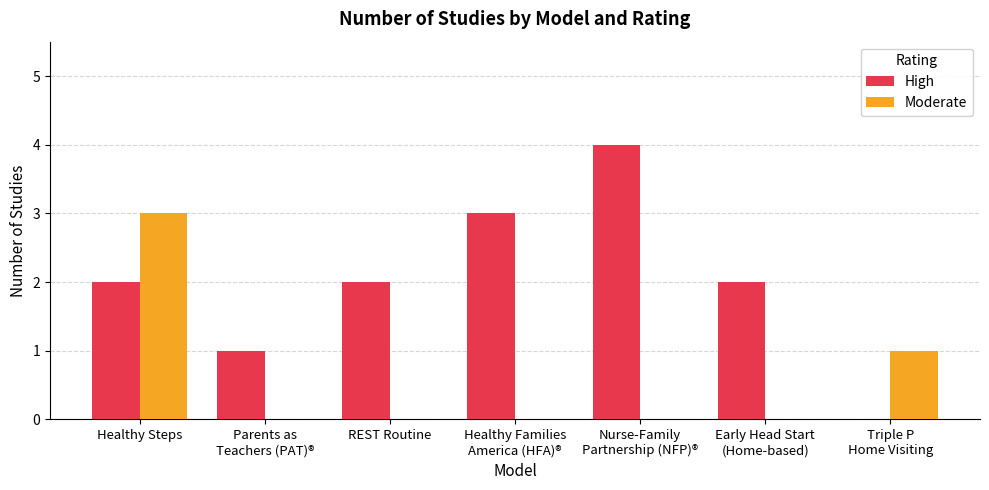

Is it true that High equals 2 at Healthy Steps?

True